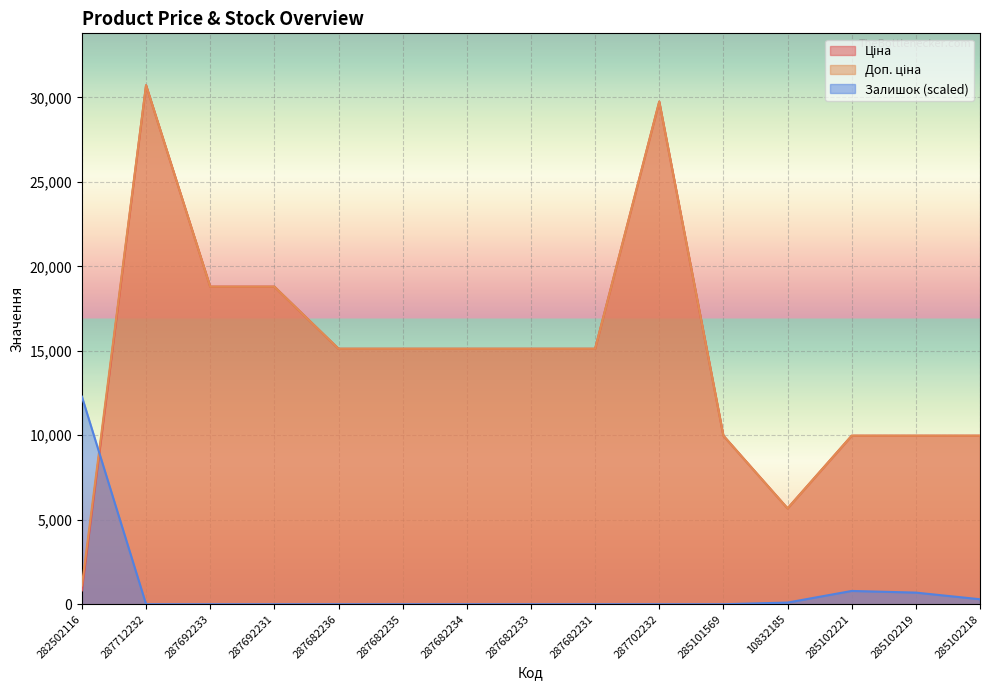

How many values in the Залишок series exceed 0?

5